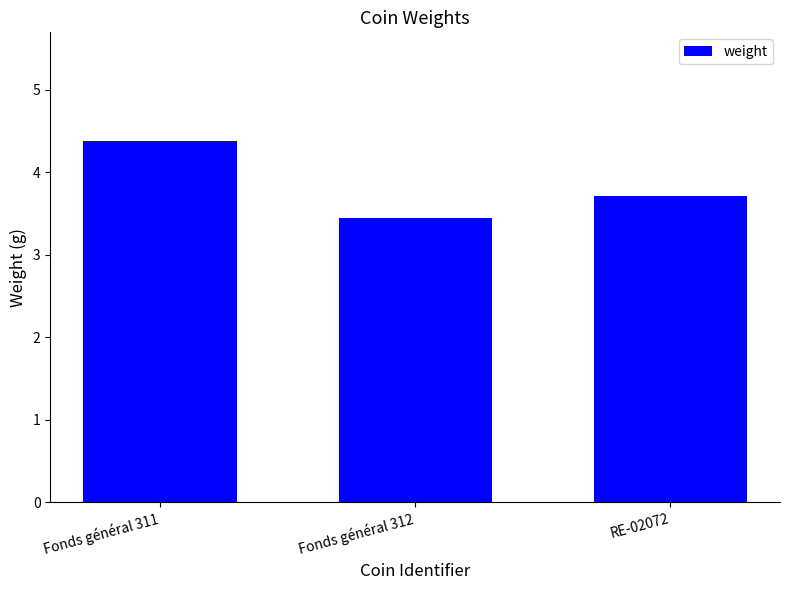

What is the approximate value at Fonds général 312?

3.4